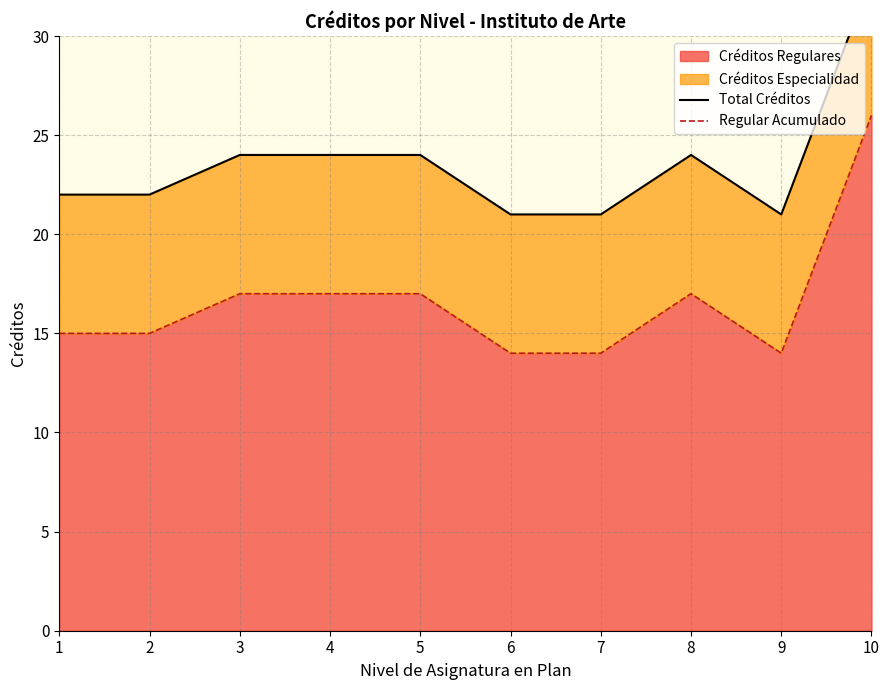

Reading left to right, what are all the values shown in this chart?

Total Créditos: 1=22	2=22	3=24	4=24	5=24	6=21	7=21	8=24	9=21	10=33
Regular Acumulado: 1=15	2=15	3=17	4=17	5=17	6=14	7=14	8=17	9=14	10=26